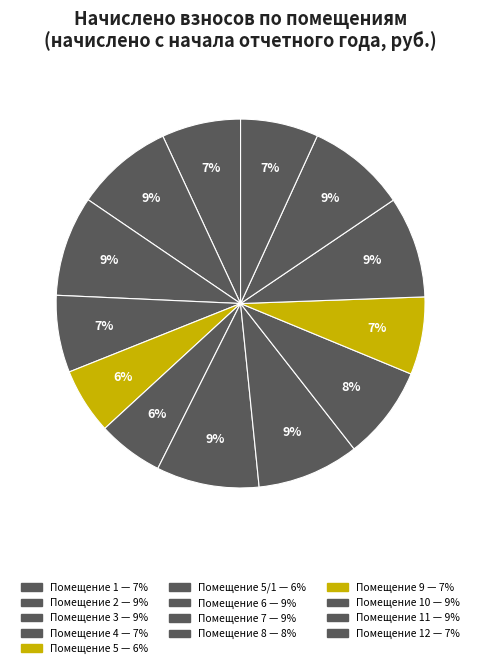

How many slices are in this pie chart?

13